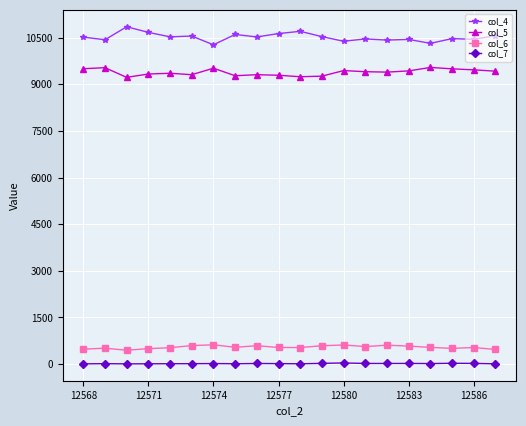

Which series has the largest total across all categories?

col_4